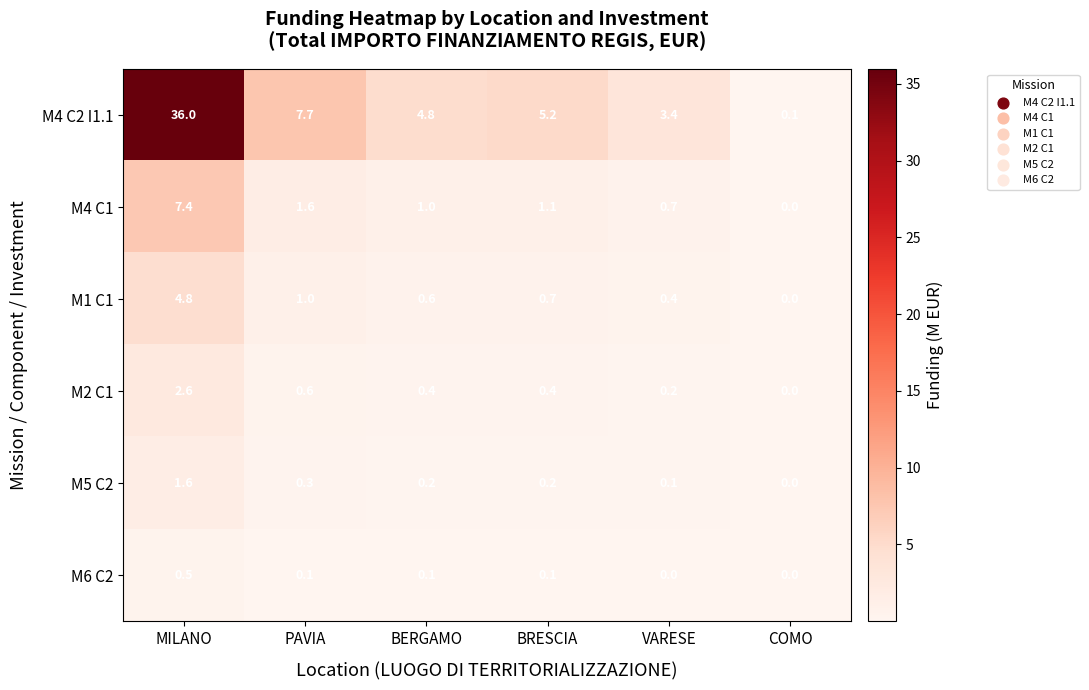

Rank the series at VARESE from lowest to highest value.

M6 C2, M5 C2, M2 C1, M1 C1, M4 C1, M4 C2 I1.1